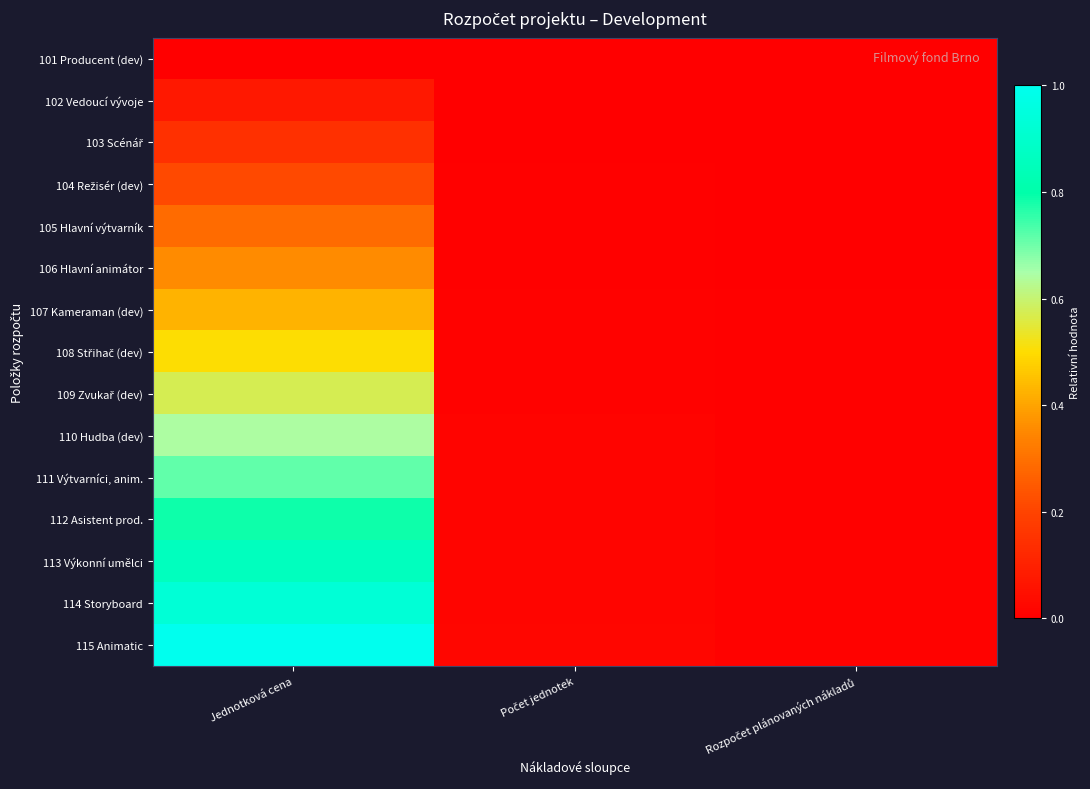

Count the number of categories in the chart.

3